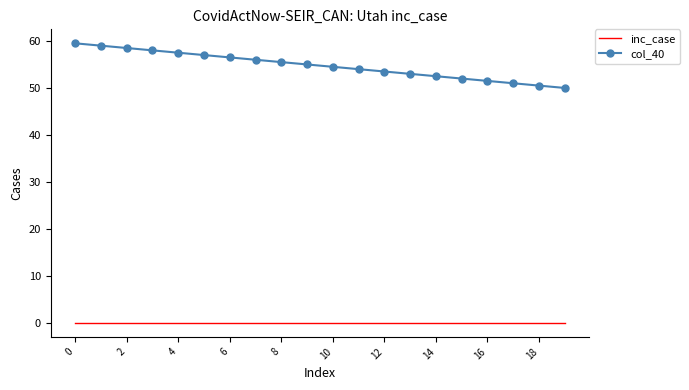

True or false: col_40 and inc_case cross at least once.

False